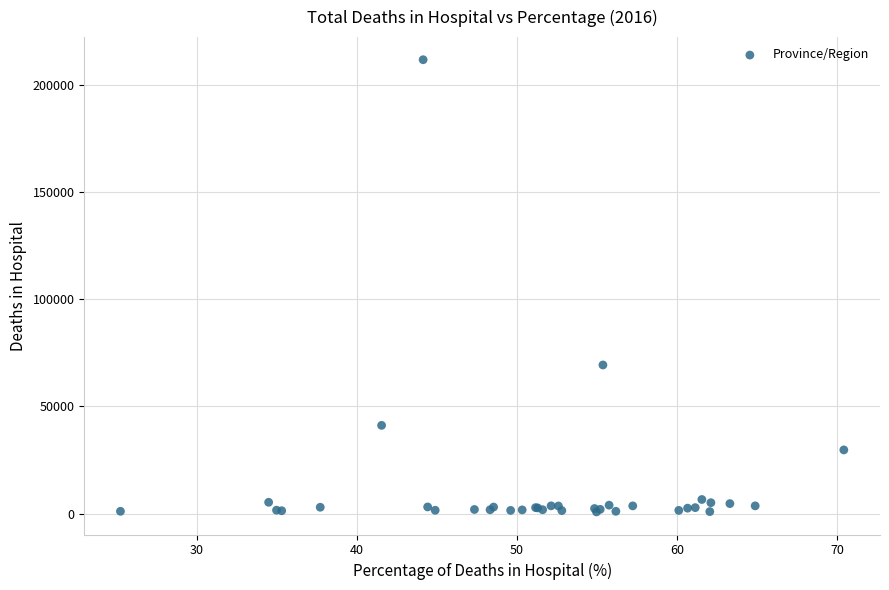

What Y value in the scatter plot is closest to 106232?

69328